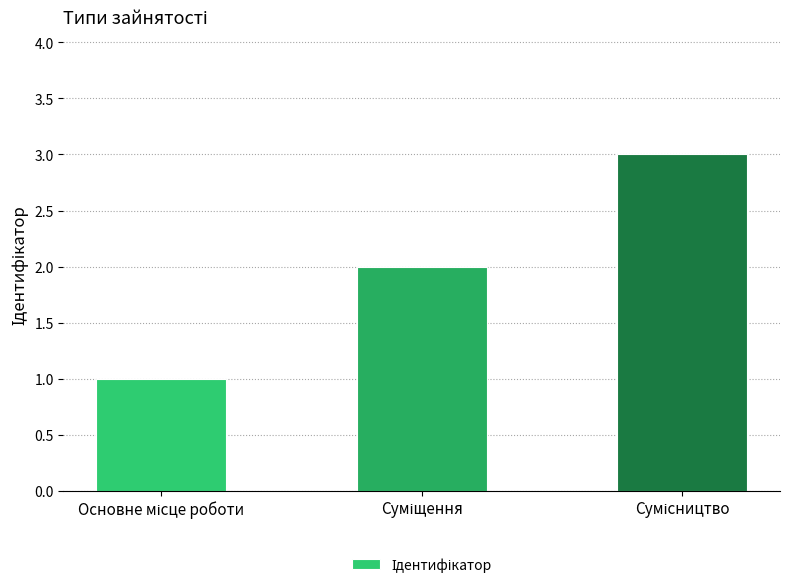

What is the sum of all values?

6